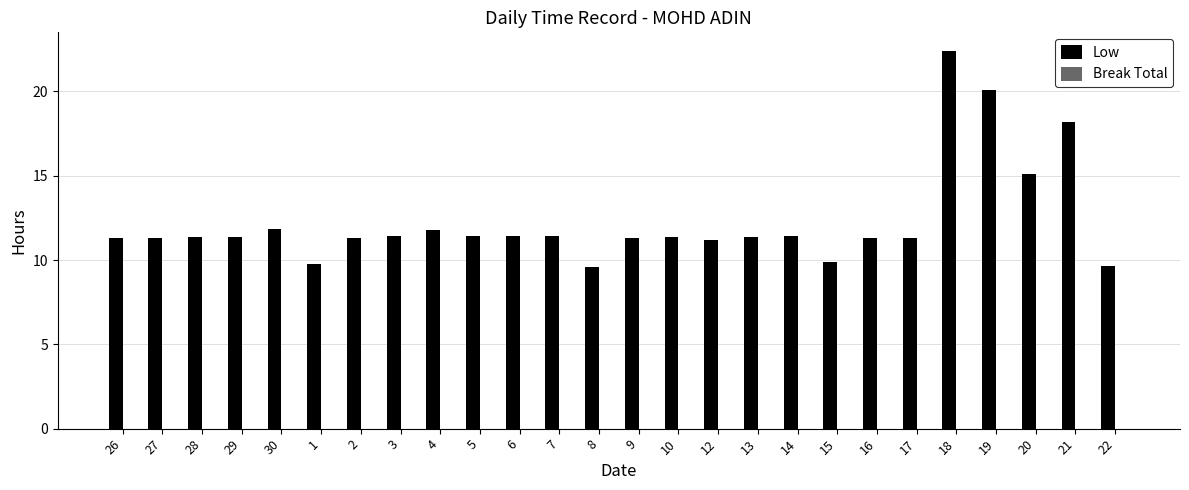

What is the greatest value displayed?

22.4